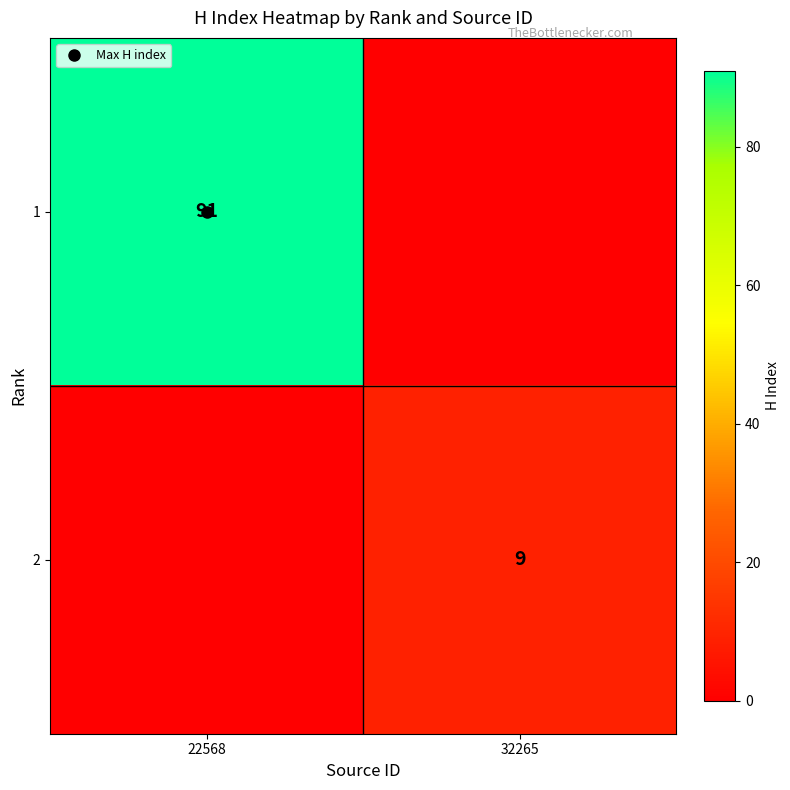

Rank the series by their maximum value, from highest to lowest.

1, 2